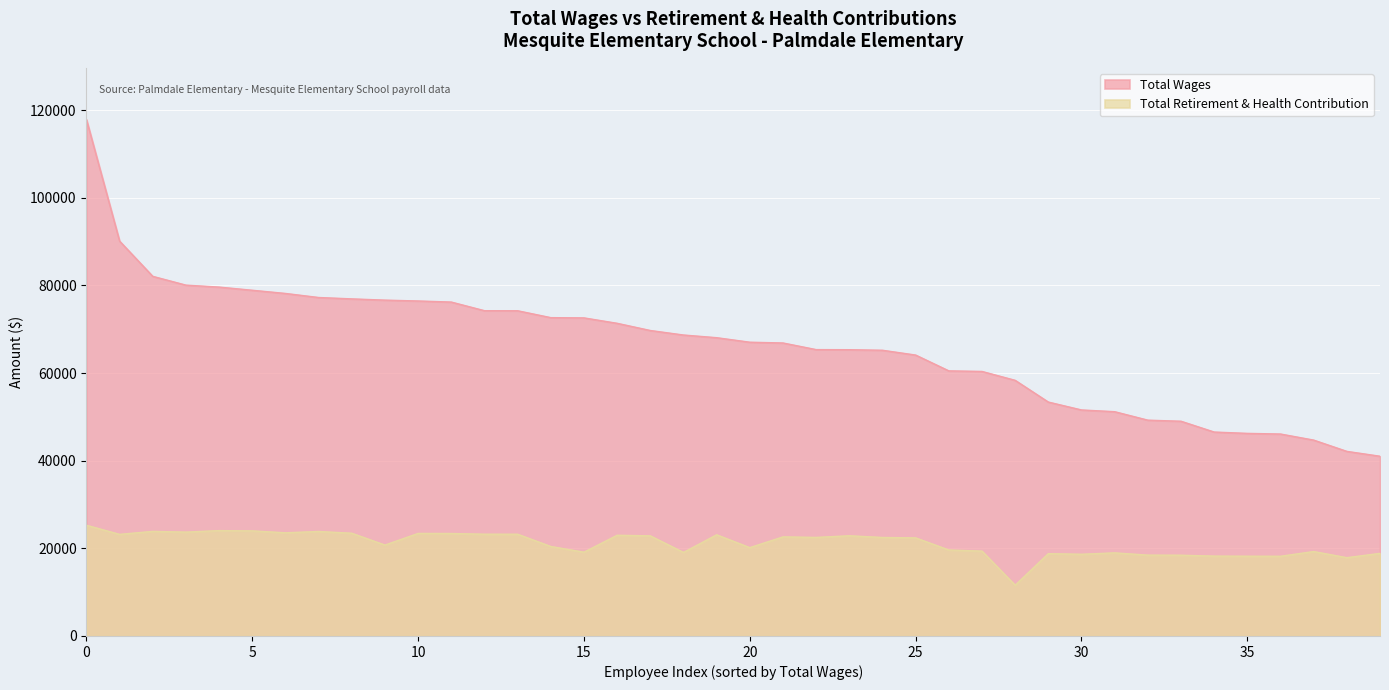

At which label is Total Wages closest to 79435?

Learning Support Teacher